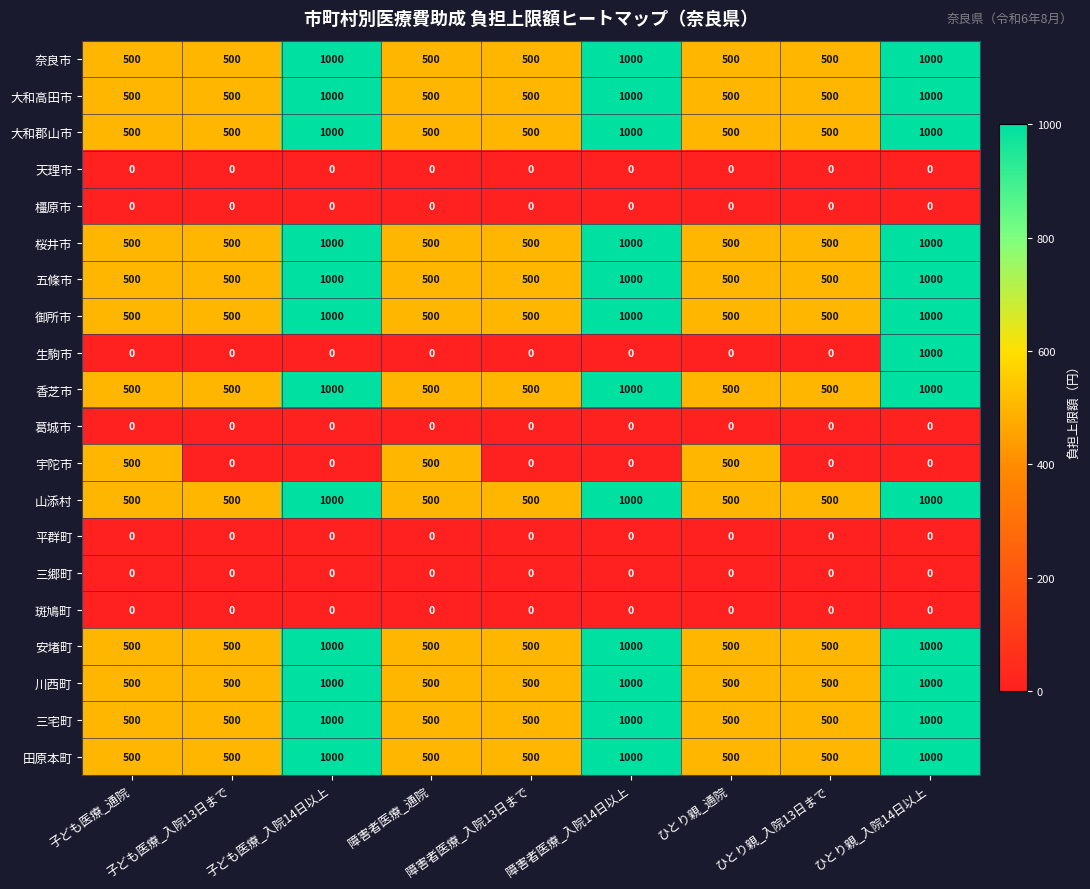

What is the sum of all 生駒市 values?

1000